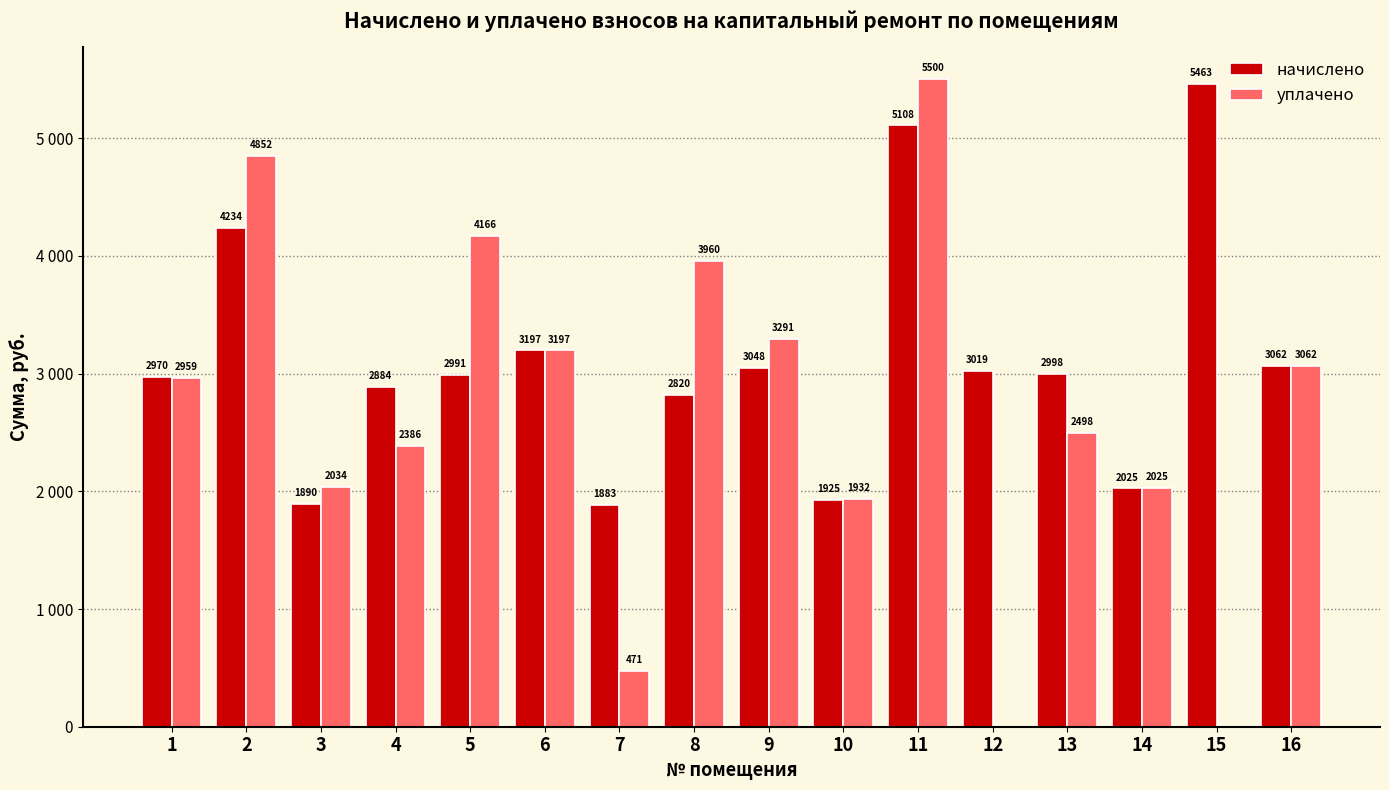

What are all the series names shown in the legend?

начислено, уплачено